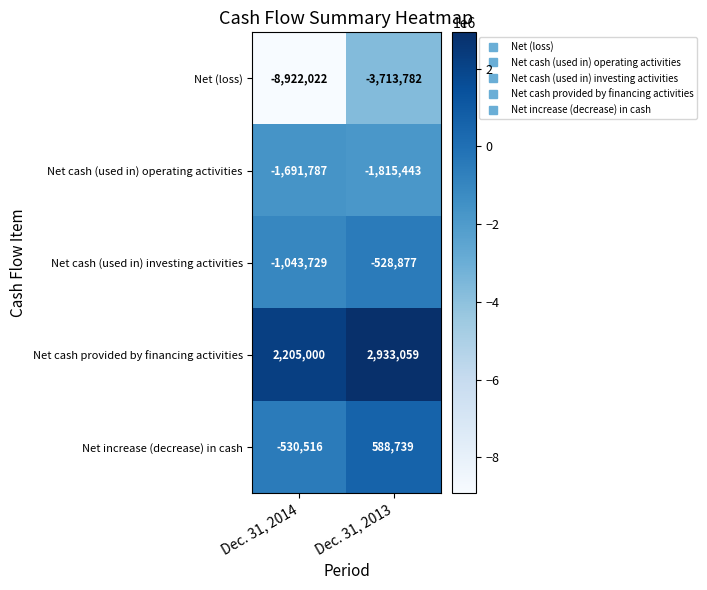

Rank the series by their maximum value, from highest to lowest.

Net cash provided by financing activities, Net increase (decrease) in cash, Net cash (used in) investing activities, Net cash (used in) operating activities, Net (loss)